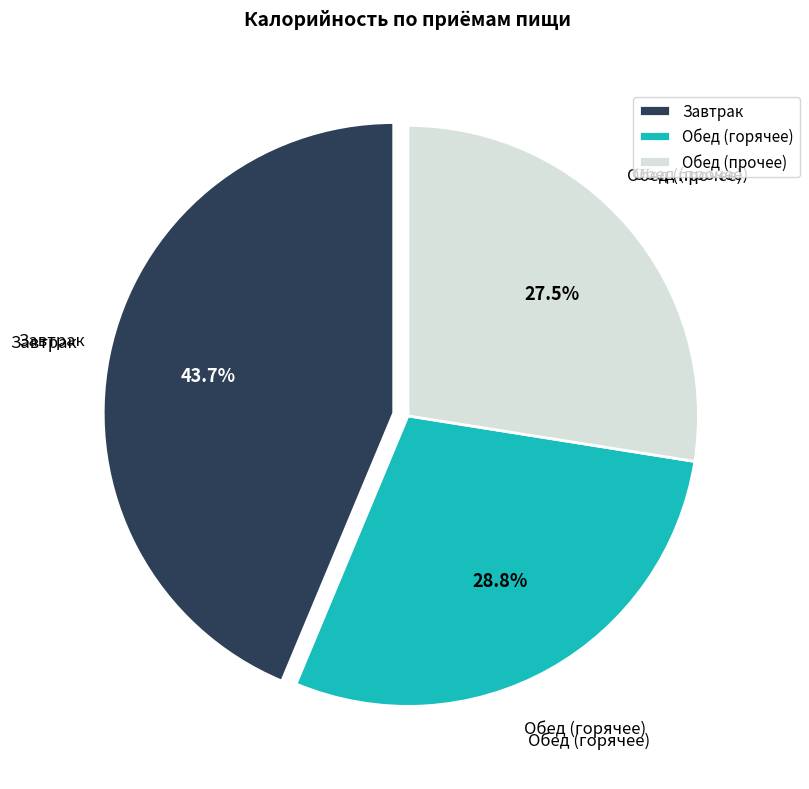

What percentage do Обед (горячее) and Завтрак together represent?

72.5%